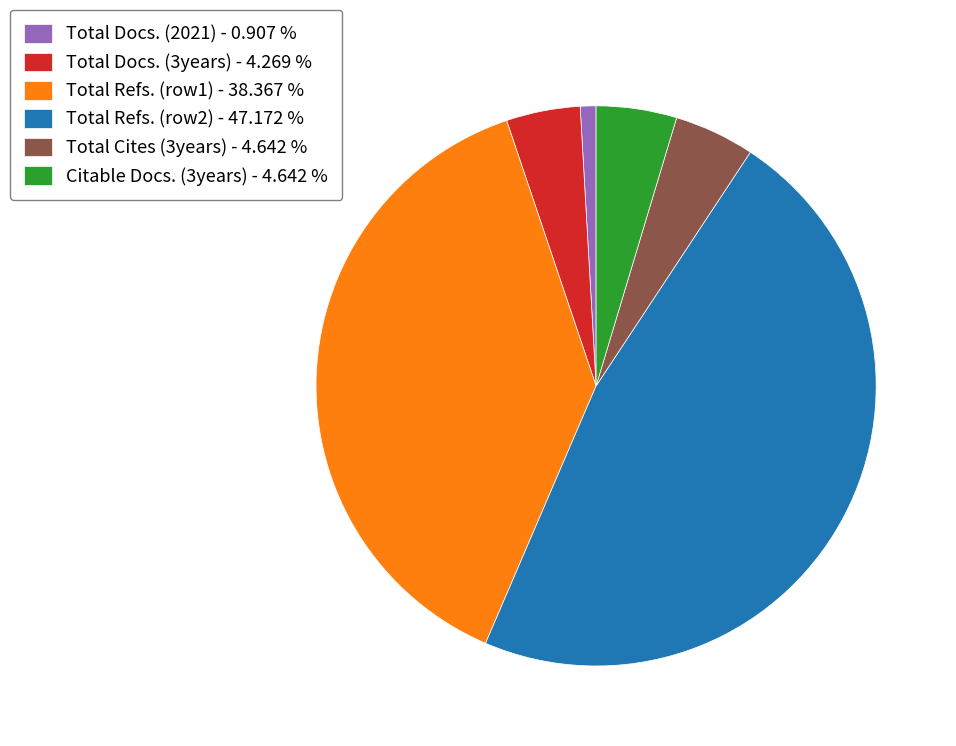

How many slices are in this pie chart?

6